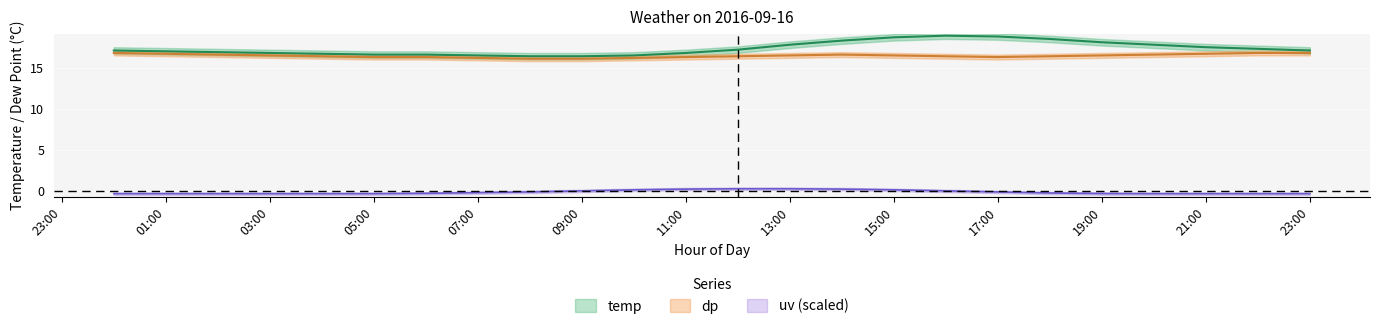

What is the average value of the dp series?

16.5